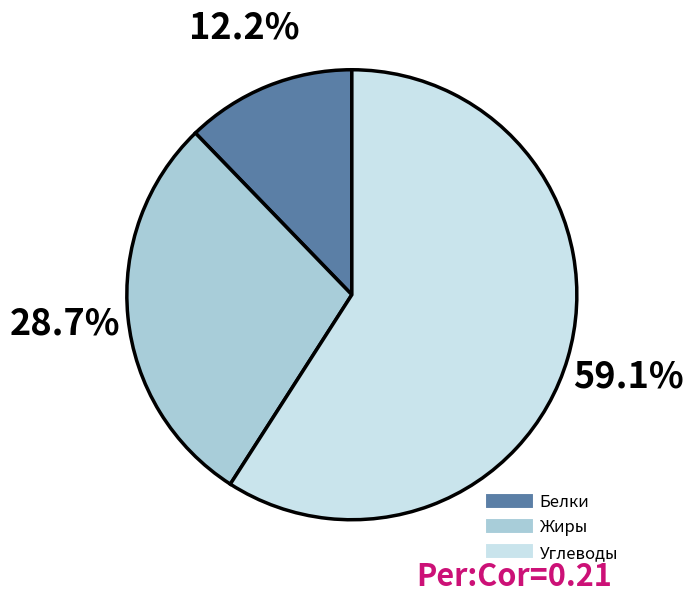

Is there a majority slice in this chart?

Yes